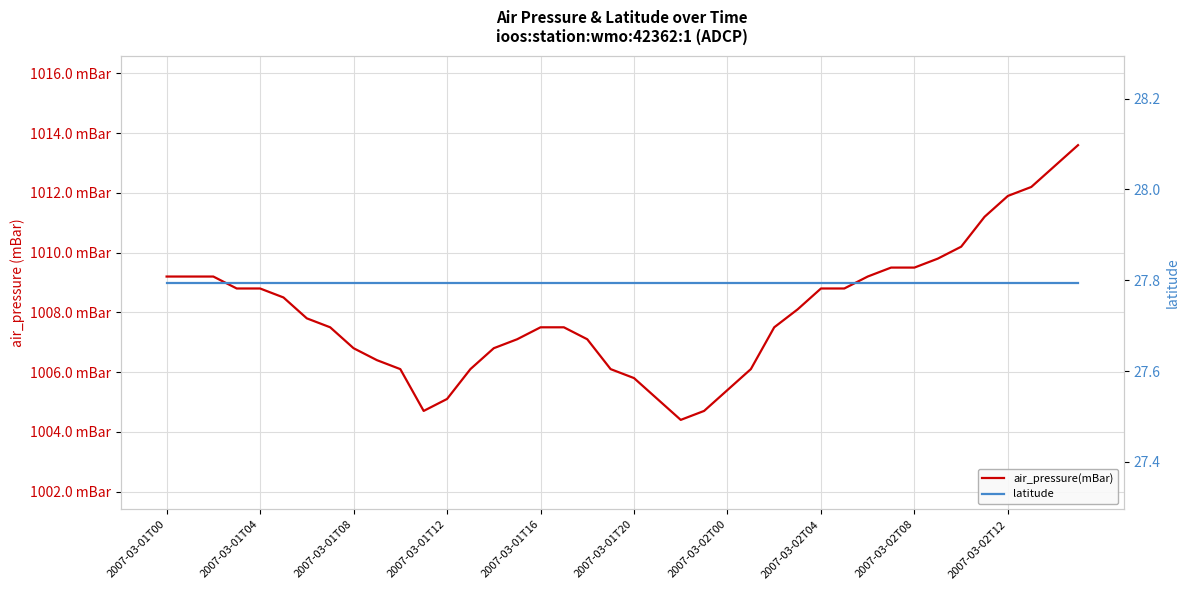

What is the greatest value displayed?

1013.6